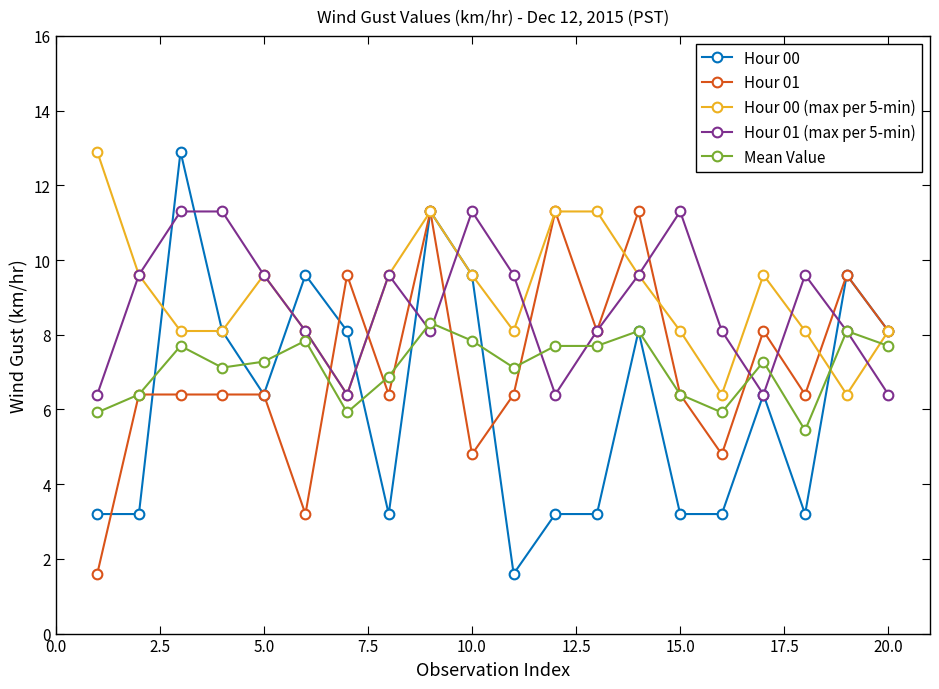

Which series has the widest spread of values?

Hour 00